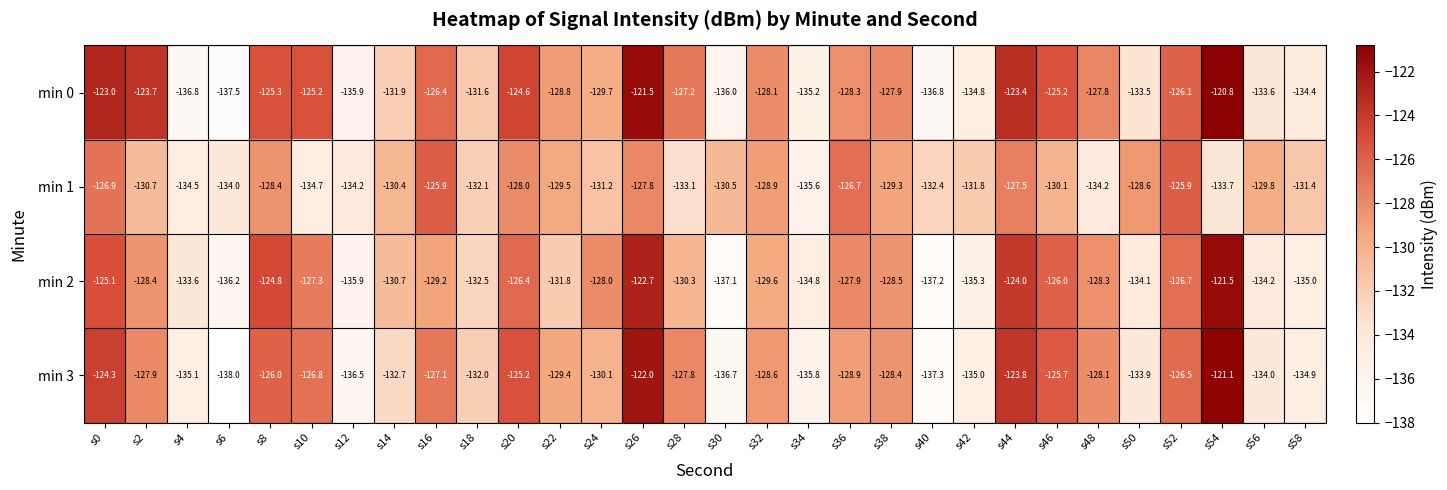

What is the difference between the maximum and minimum values in the min 2 series?

15.7